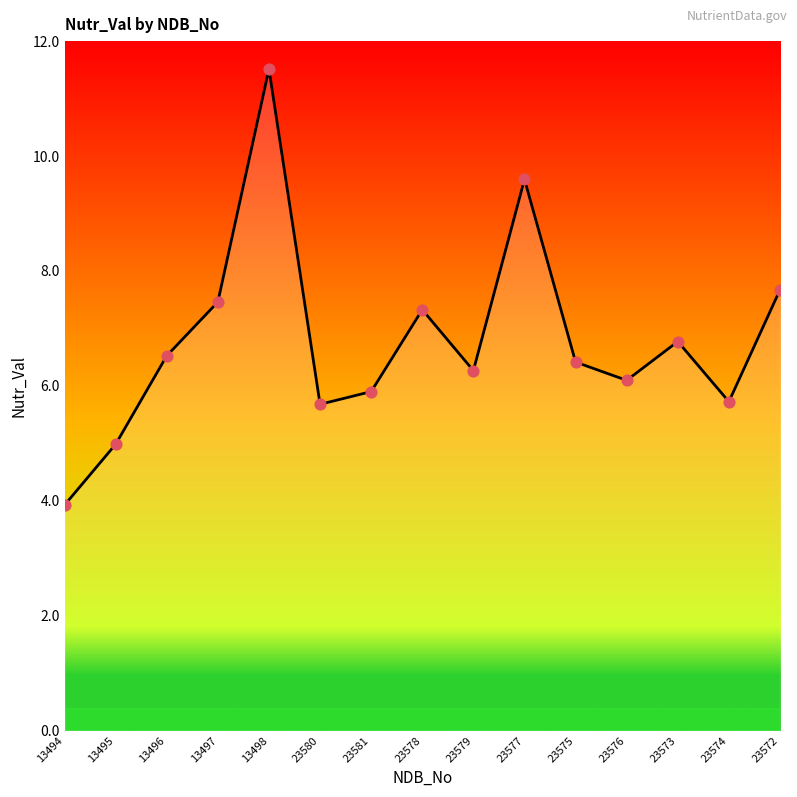

What is the change in value from 13496 to 23576?

-0.4